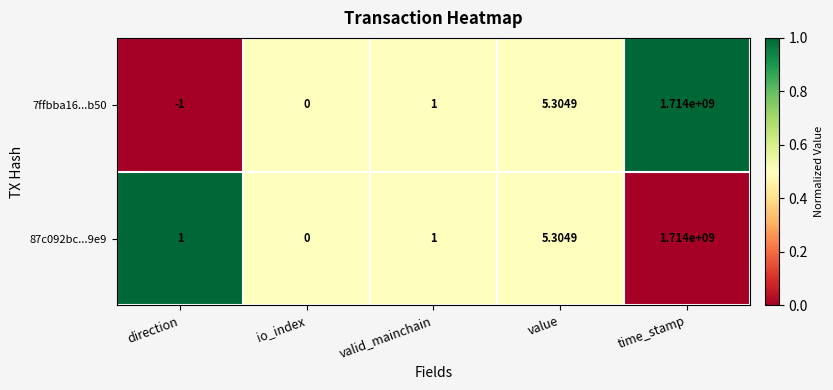

At which category is the sum across all series the highest?

time_stamp